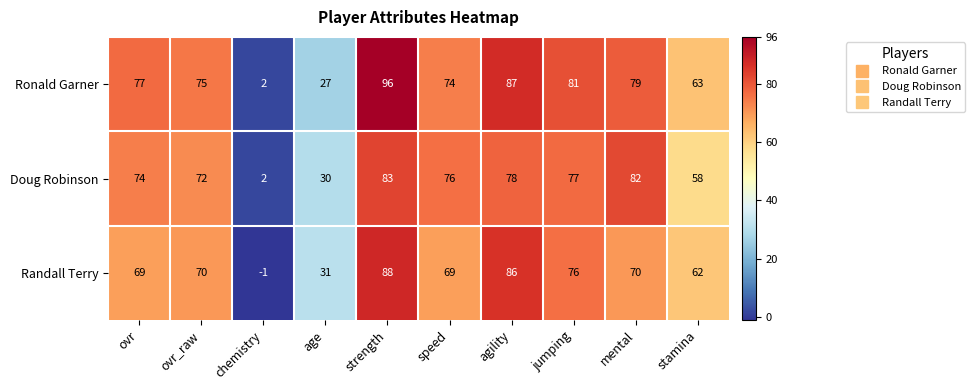

Which series changed the most between strength and jumping?

Ronald Garner